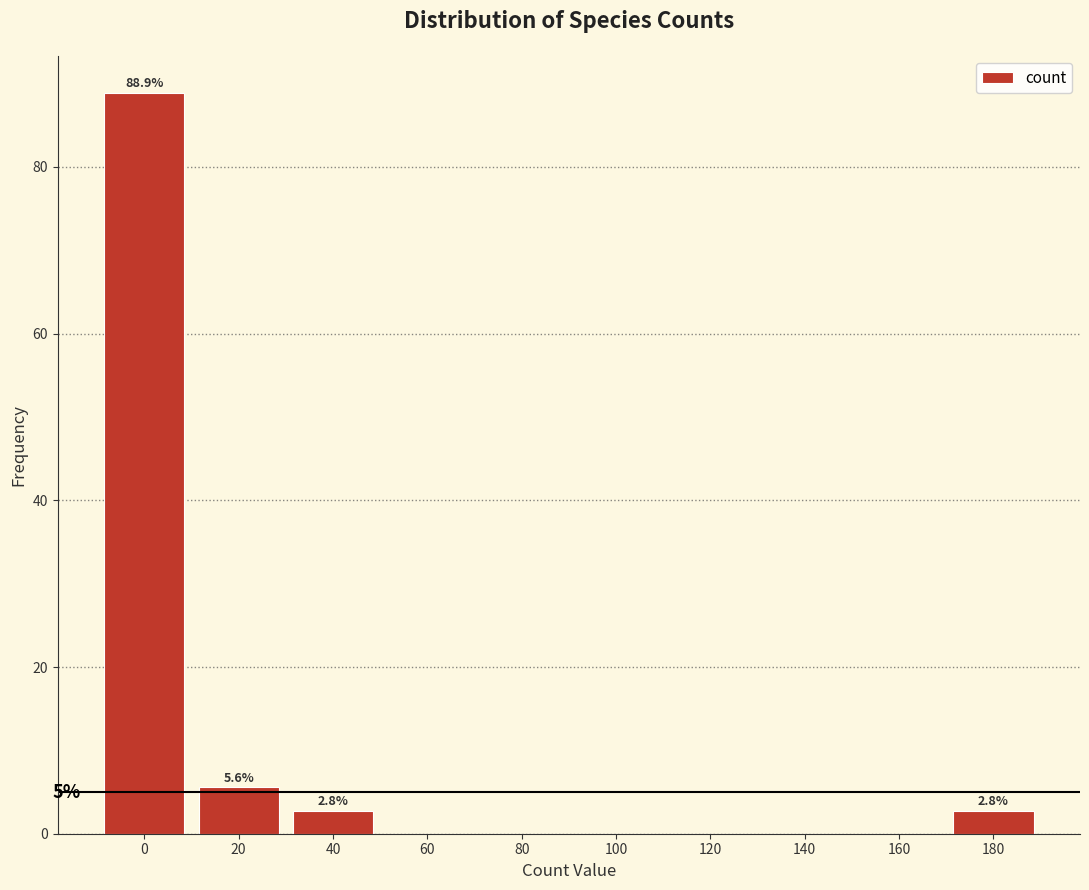

Reading right to left, transcribe all the data shown in this chart.

180=2.8	160=0.0	140=0.0	120=0.0	100=0.0	80=0.0	60=0.0	40=2.8	20=5.6	0=88.9